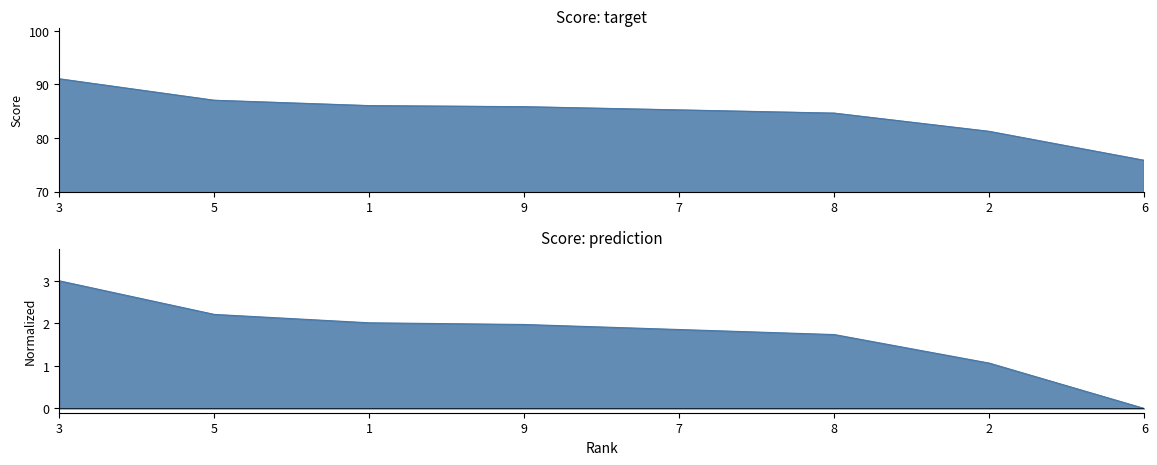

At which category does the chart reach its minimum across all series?

6